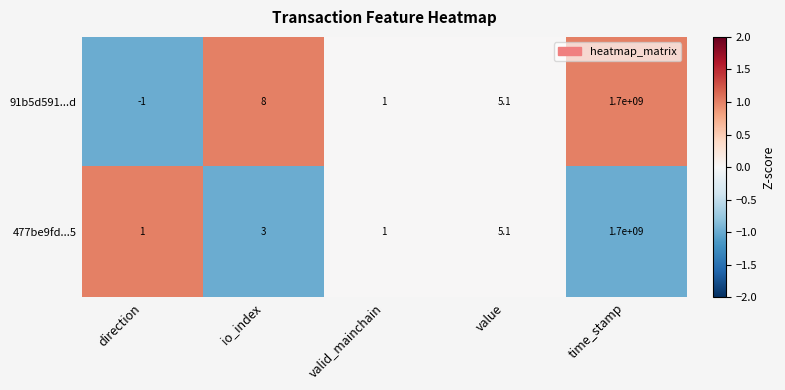

What is the difference between the 477be9fd...5 values at time_stamp and valid_mainchain?

1699999999.0